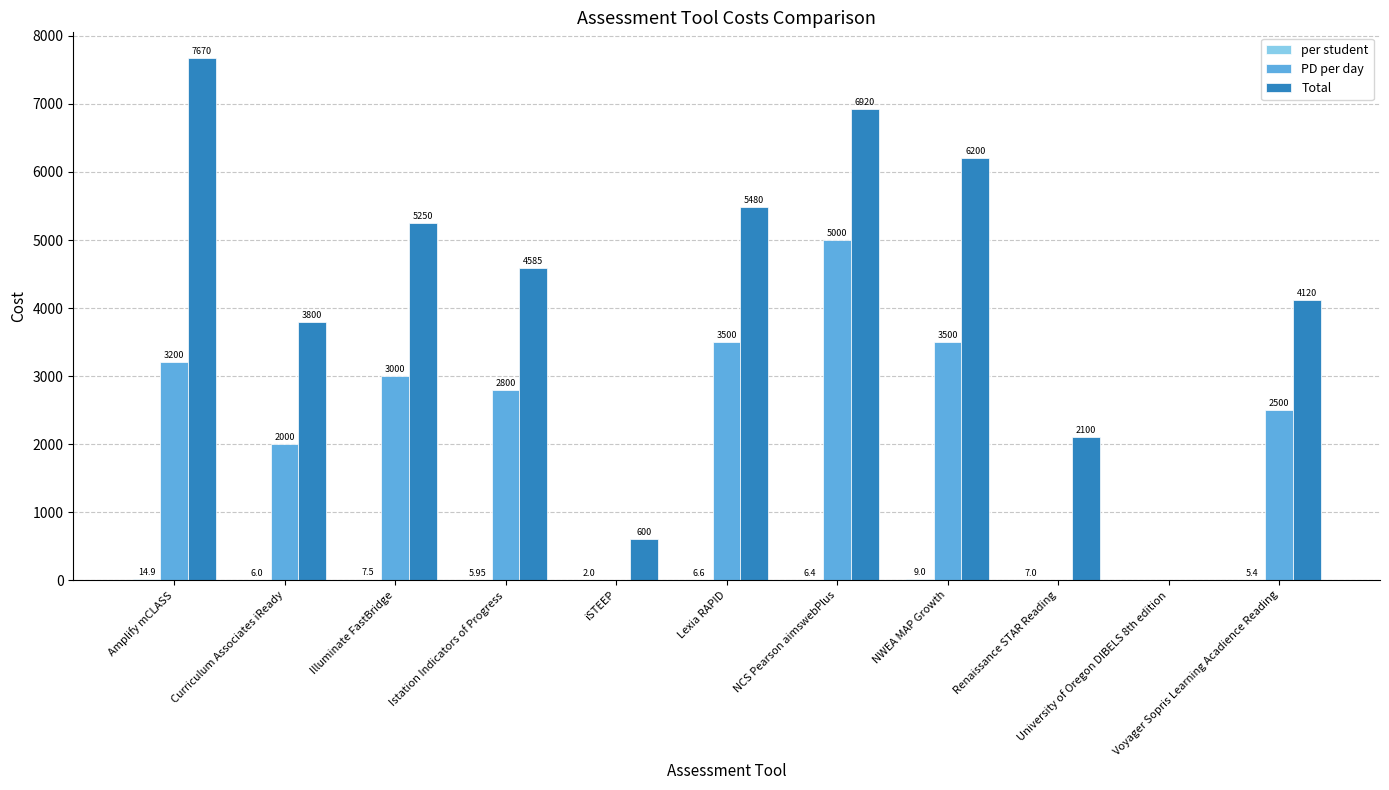

Which series has the largest total across all categories?

Total